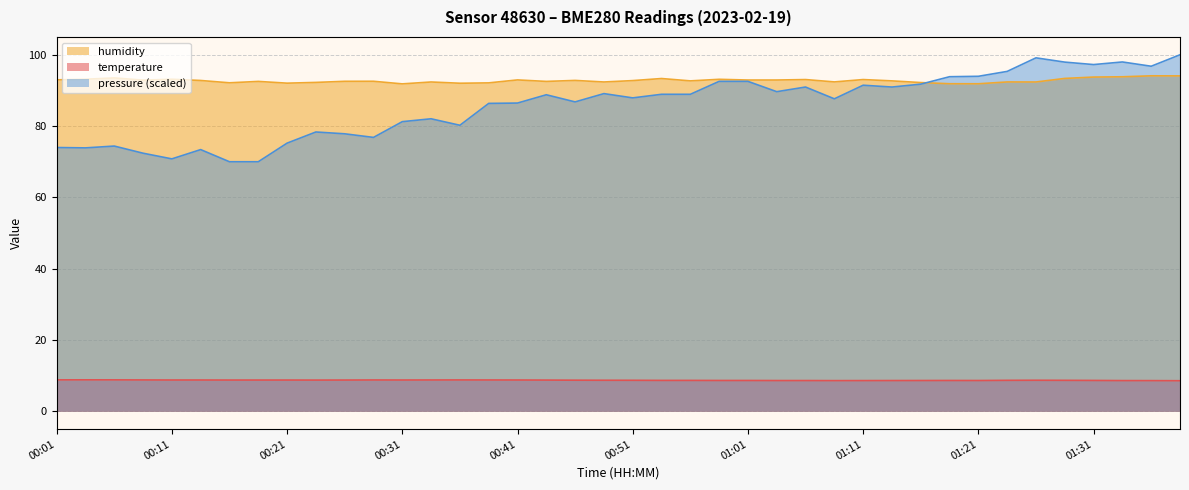

Between 00:29 and 01:06, which series saw the biggest shift?

humidity